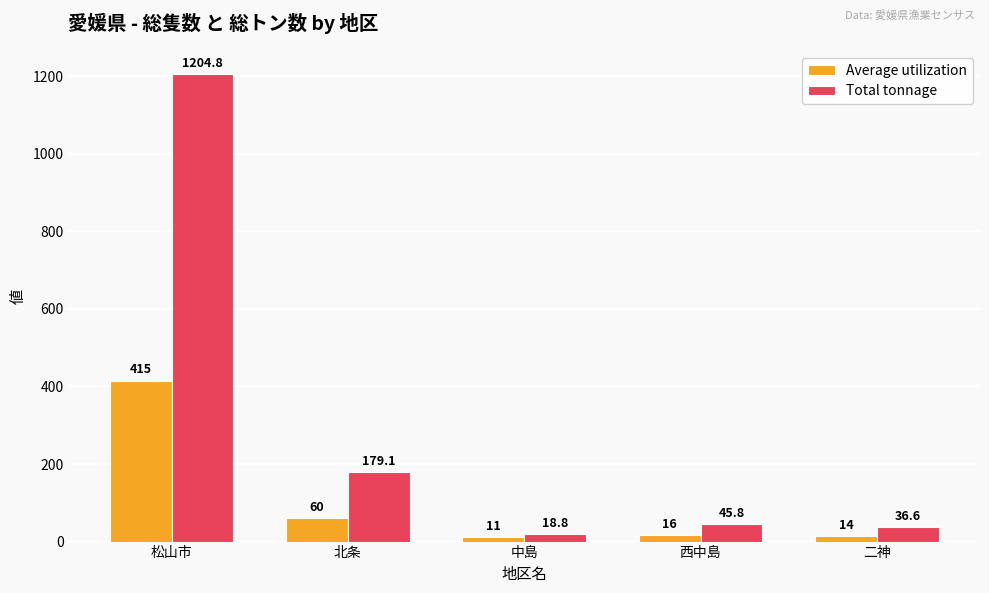

Reading left to right, what are all the values shown in this chart?

Average utilization: 415.0	60.0	11.0	16.0	14.0
Total tonnage: 1204.8	179.1	18.8	45.8	36.6